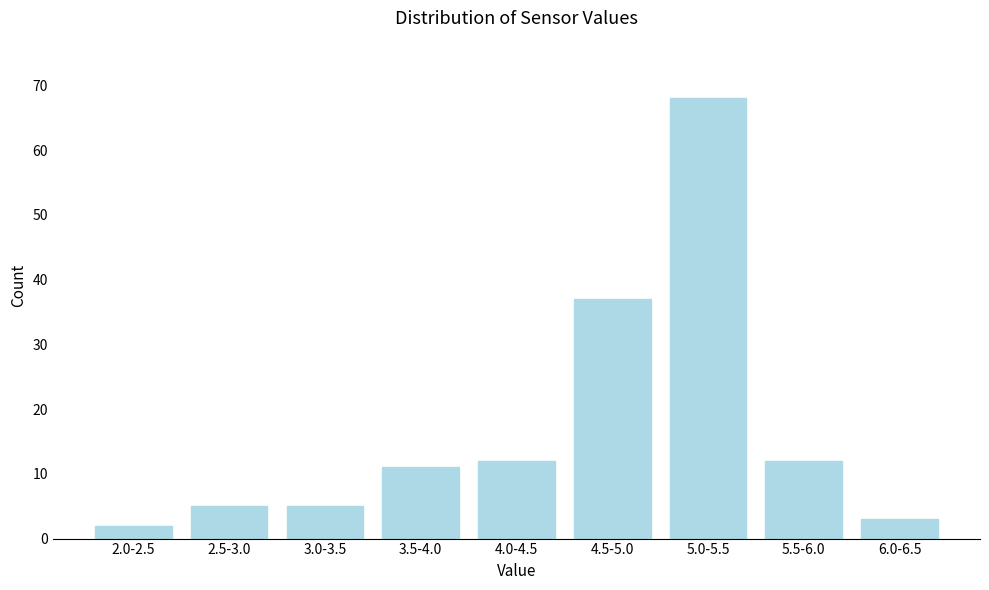

Reading left to right, list all the values displayed in this chart.

2.0-2.5=2	2.5-3.0=5	3.0-3.5=5	3.5-4.0=11	4.0-4.5=12	4.5-5.0=37	5.0-5.5=68	5.5-6.0=12	6.0-6.5=3